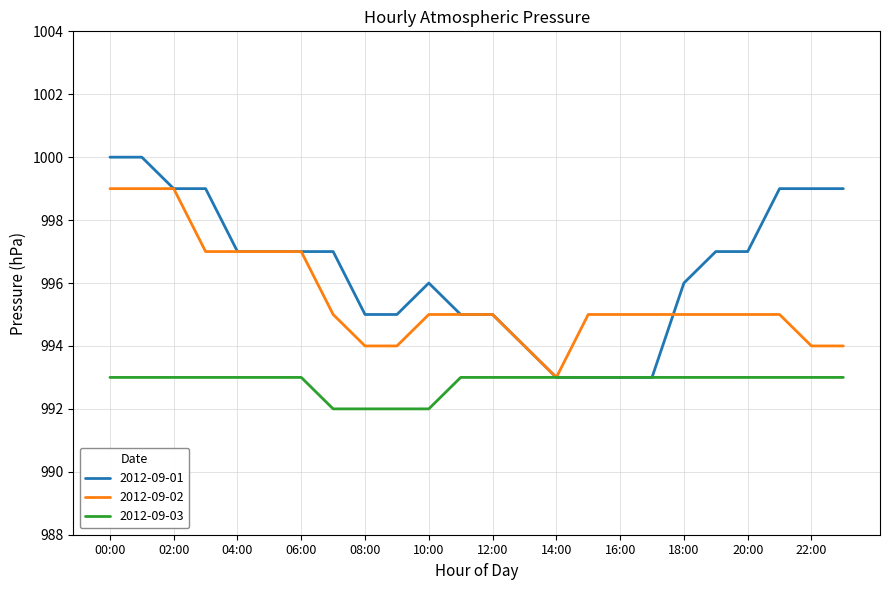

Which series has the largest total across all categories?

2012-09-01